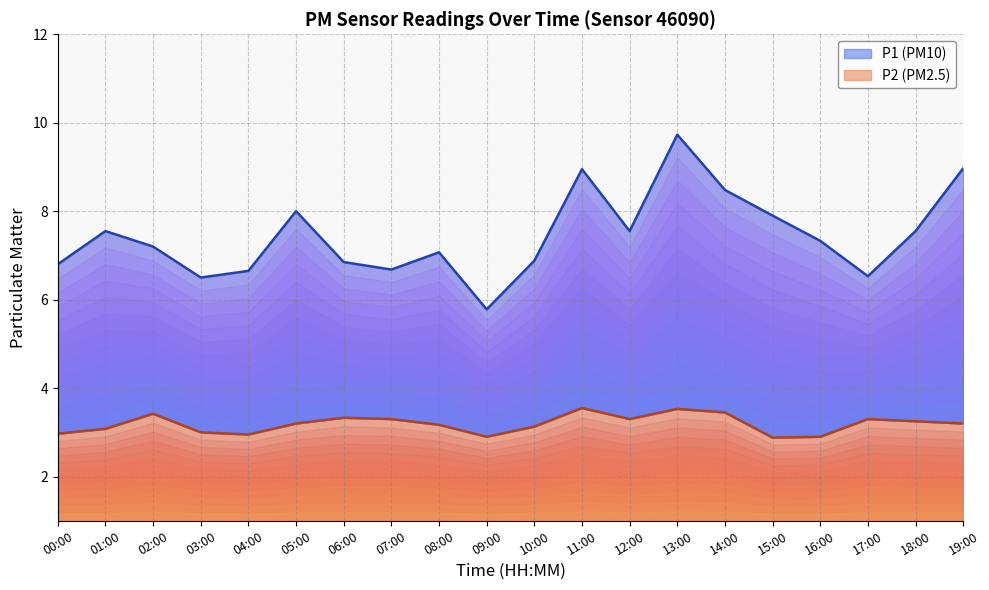

The value of P2 at 01:00 is 3.1. True or false?

True